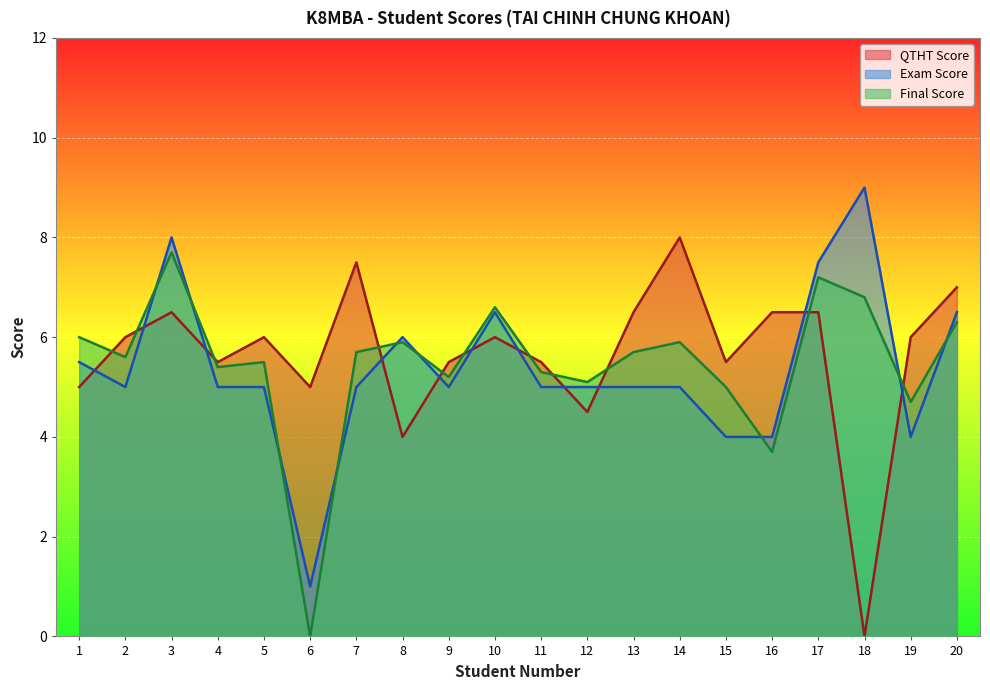

How many intersections are there between Exam Score and Final Score?

9